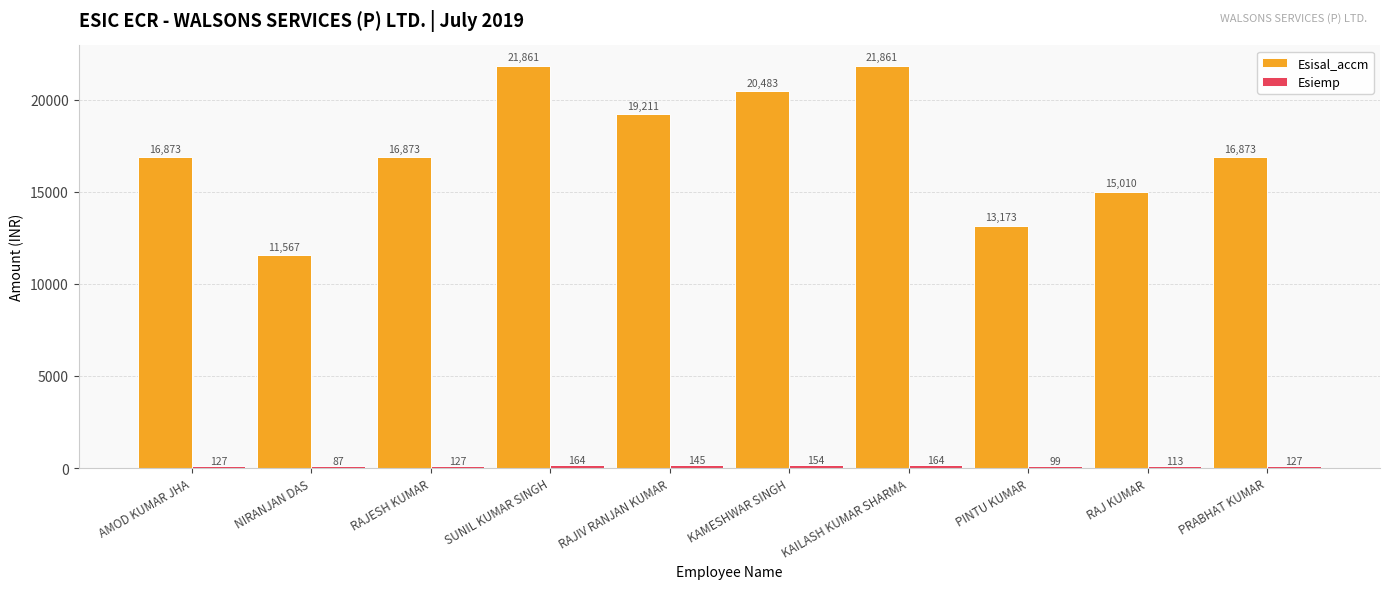

At how many categories does at least one series exceed 9110?

10